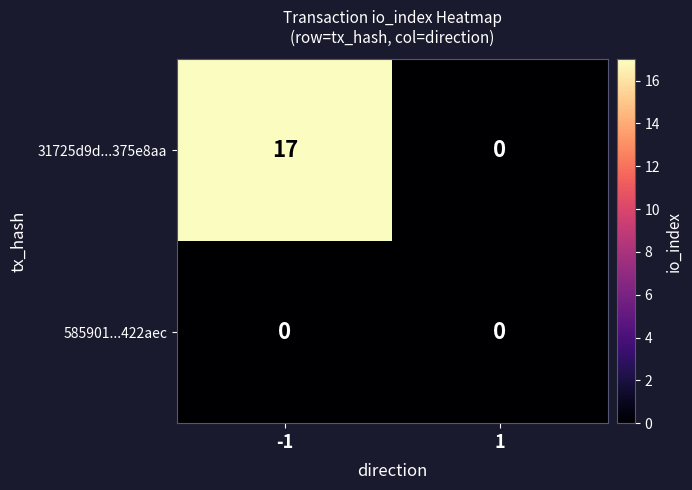

Reading left to right, extract all data points from this chart.

31725d9d...375e8aa: 17	0
585901...422aec: 0	0